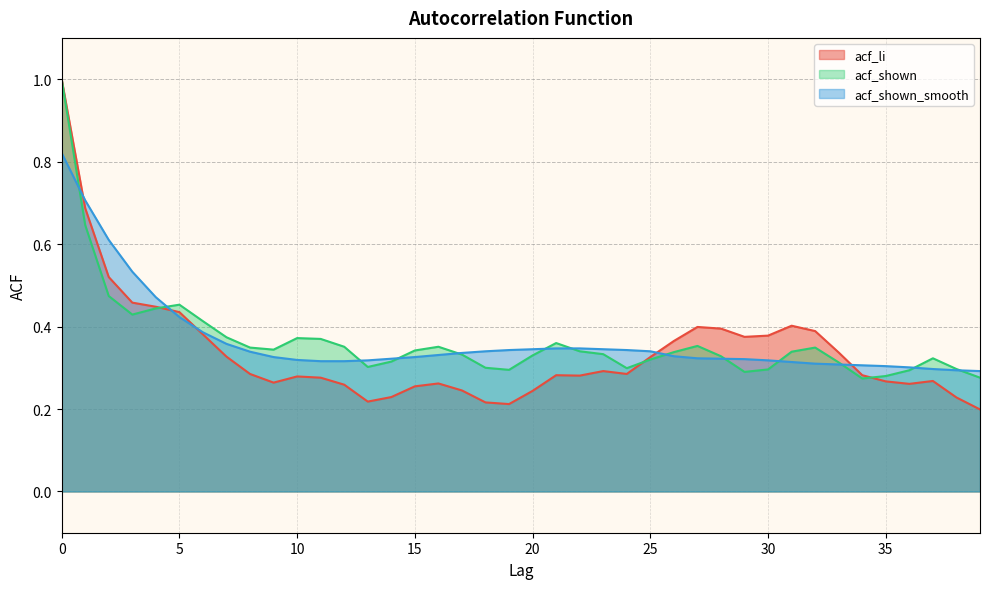

True or false: acf_shown_smooth has more than 2 points higher than both neighbors.

False